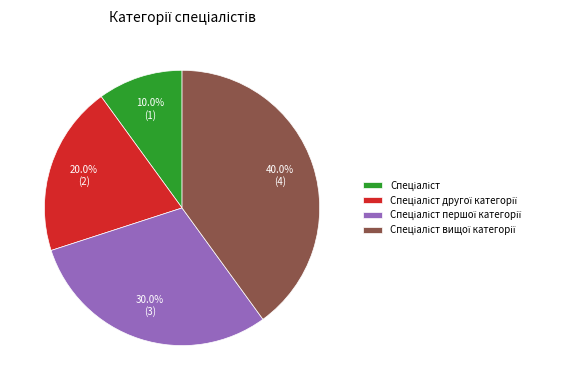

Is there any slice that represents more than half of the pie?

No